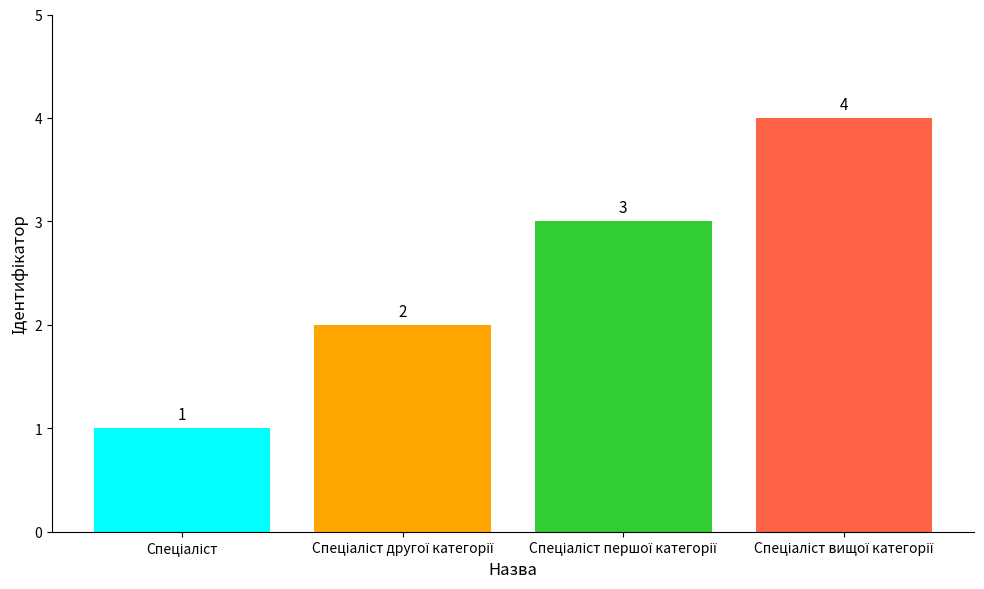

What is the sum of all values?

10